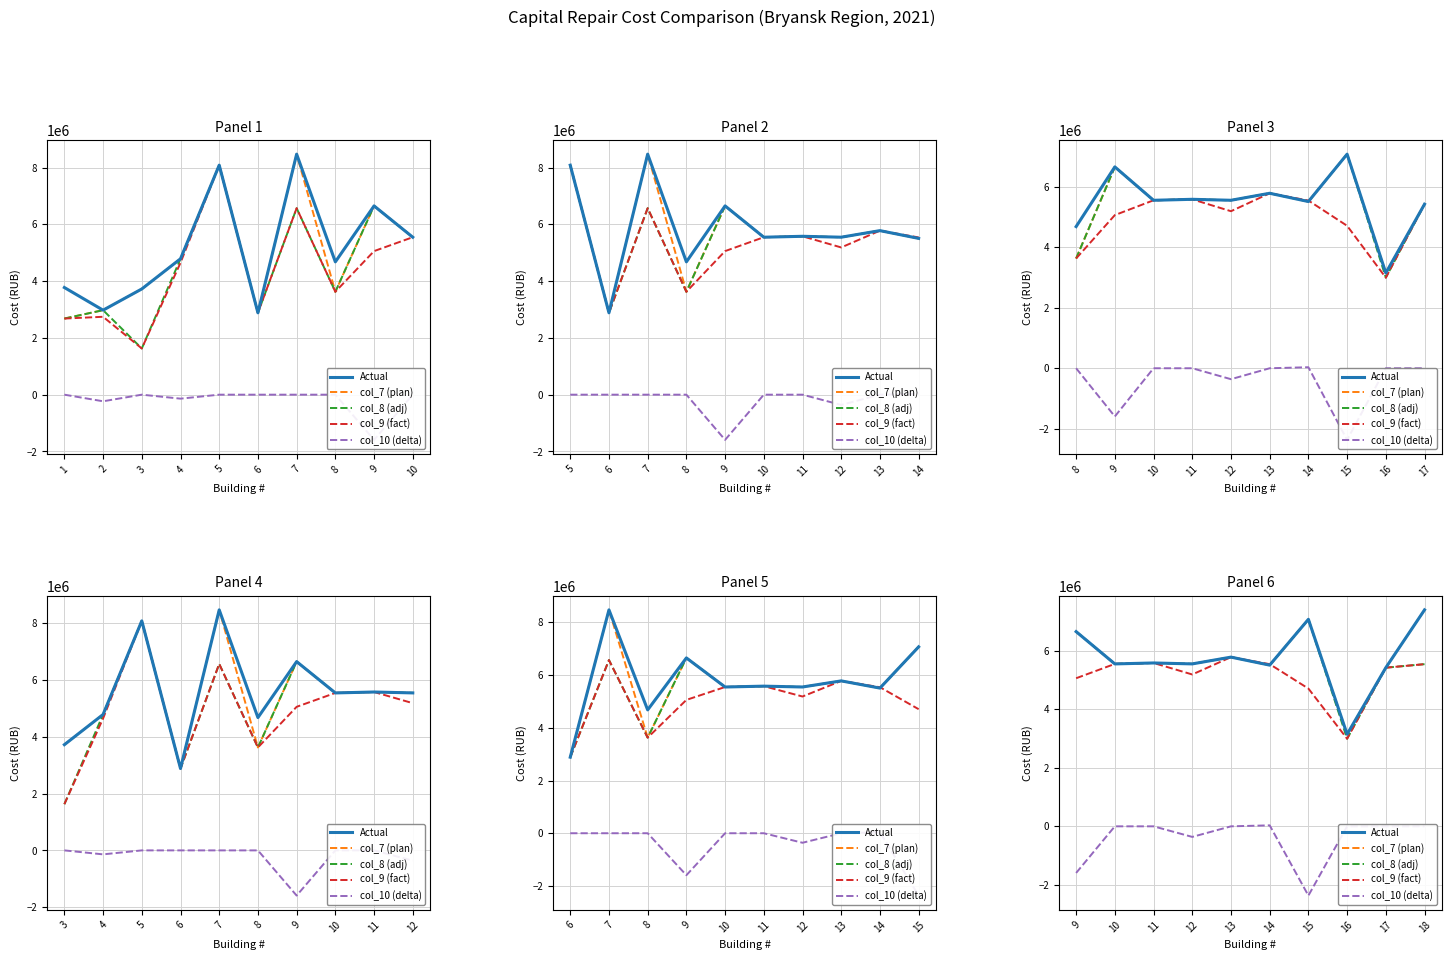

The col_10 (delta) series shows 0.0 at 18. True or false?

True